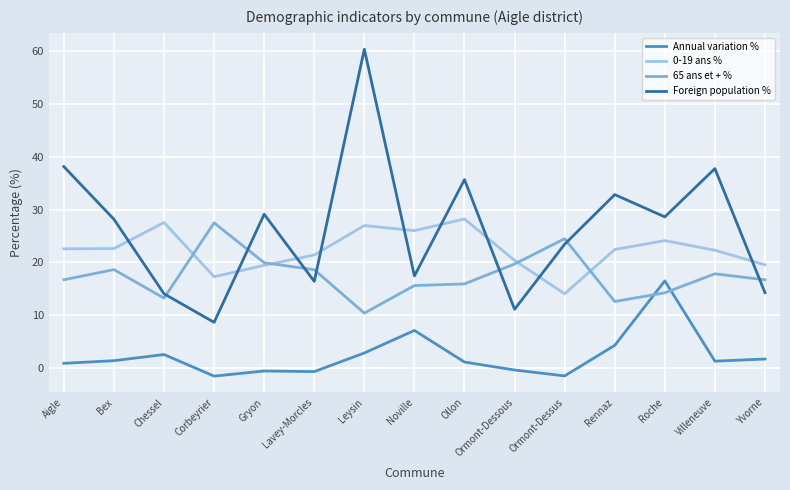

The Annual variation % series shows 2.8 at Leysin. True or false?

True